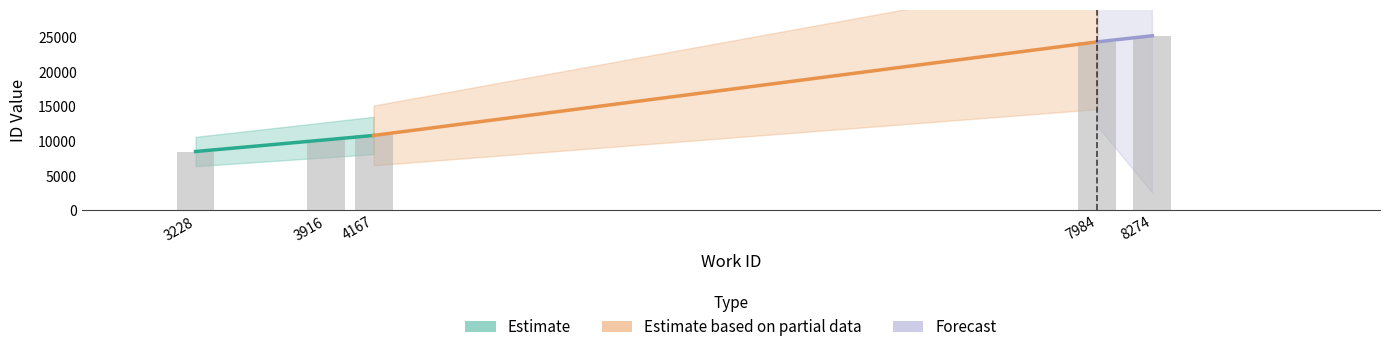

What is the sum of all values?

78926